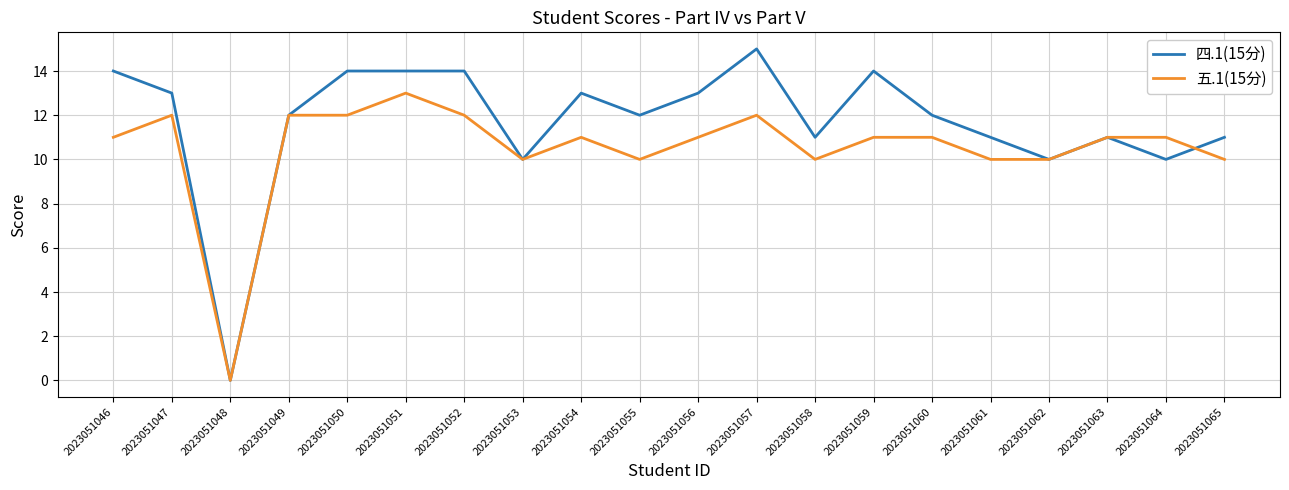

Is it true that 五.1(15分) equals 10 at 2023051065?

True